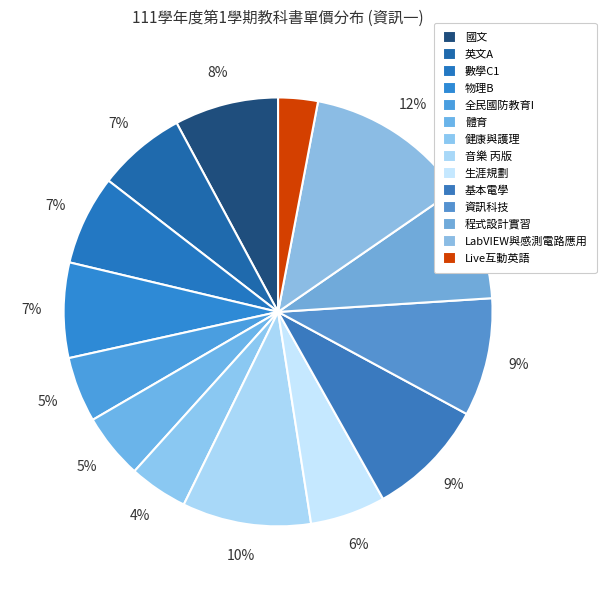

The 音樂 丙版 slice represents 10% of the pie. True or false?

True